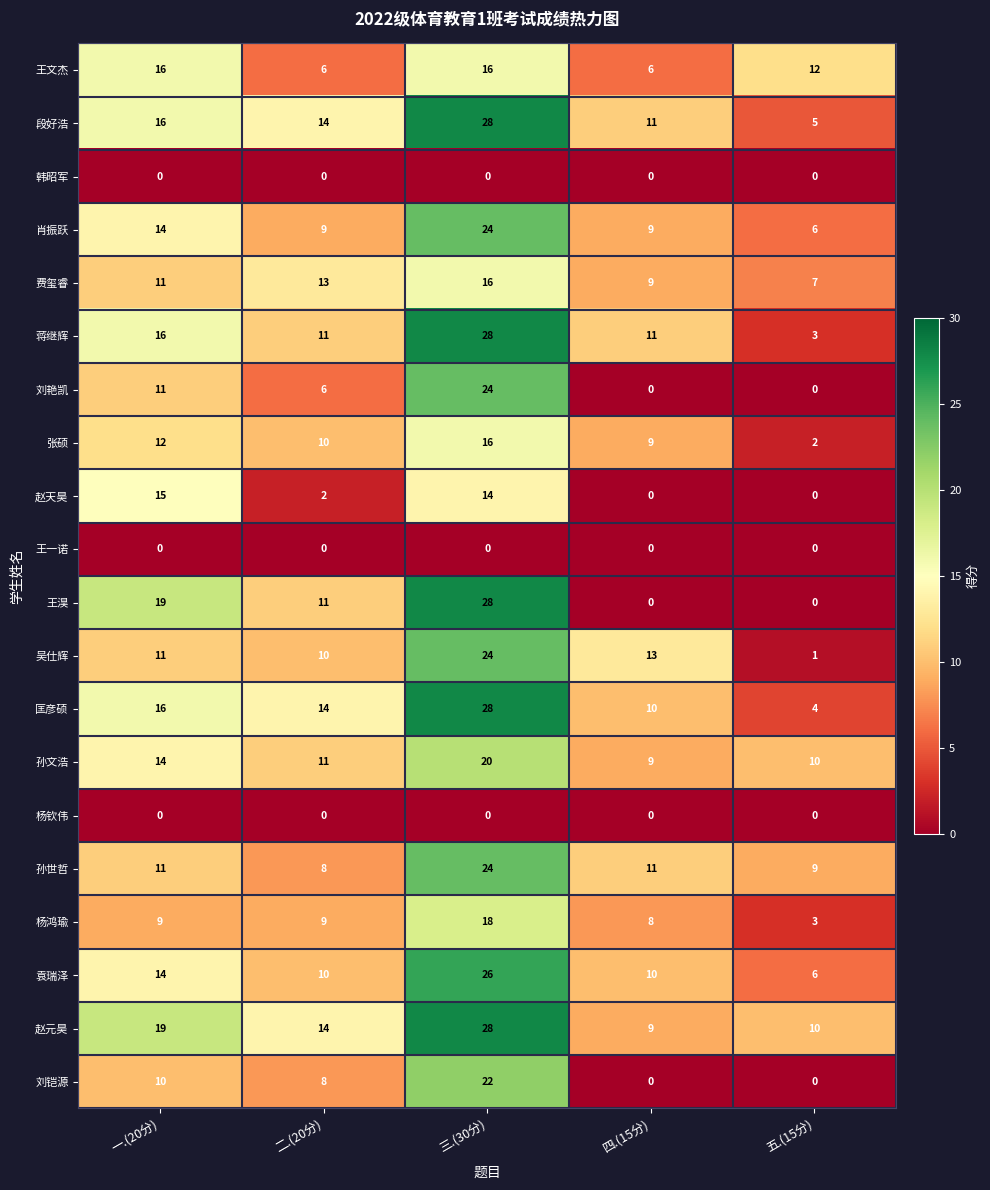

Where is 段好浩 nearest to the value 16?

一.(20分)